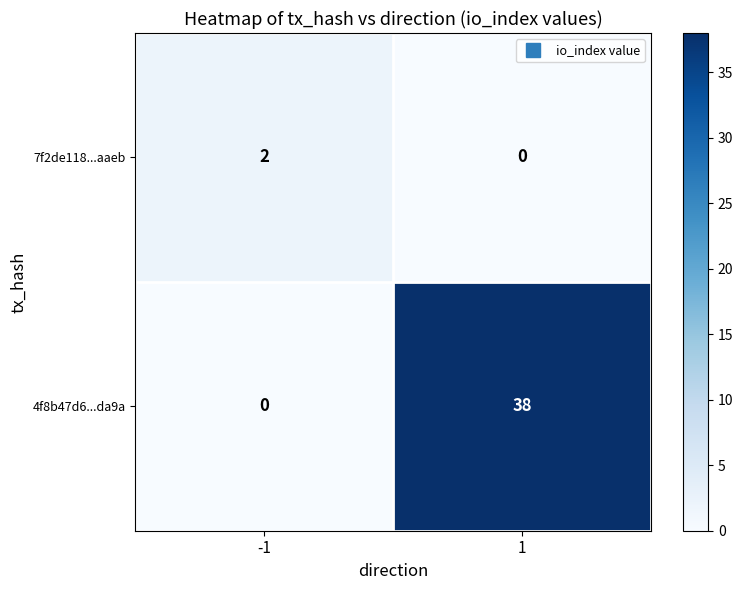

Rank the series by their average value, from lowest to highest.

7f2de118...aaeb, 4f8b47d6...da9a